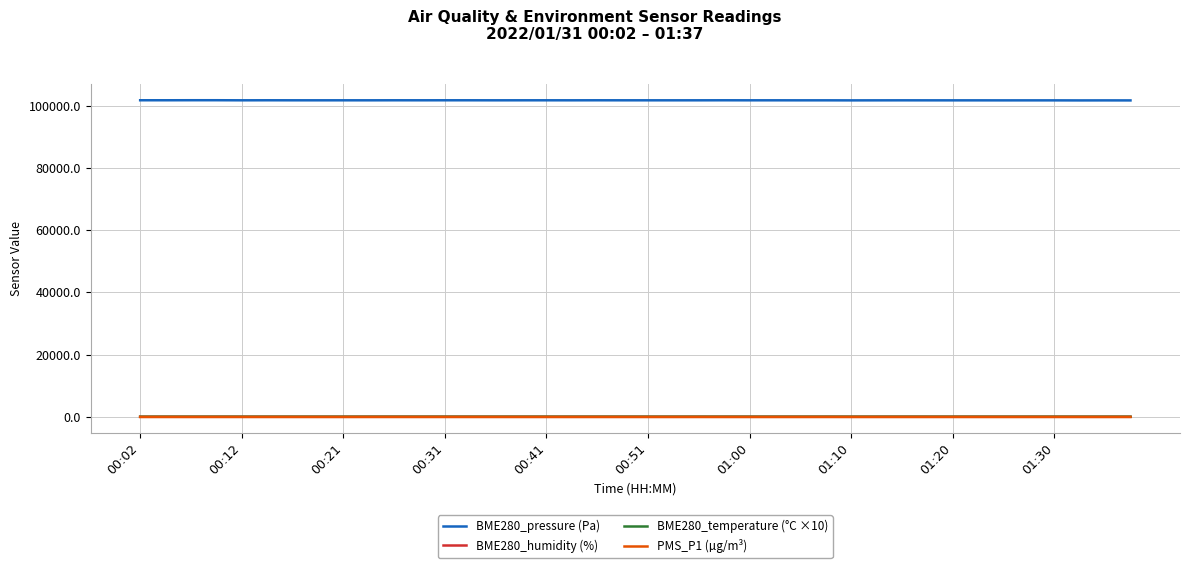

Which series has the widest spread of values?

BME280_pressure (Pa)